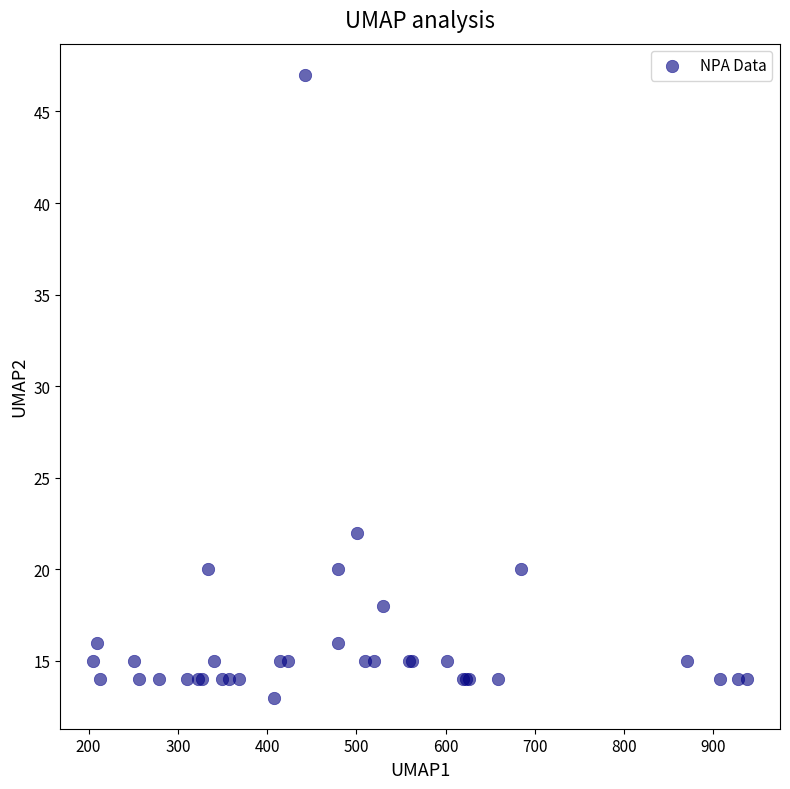

What Y value in the scatter plot is closest to 30?

22